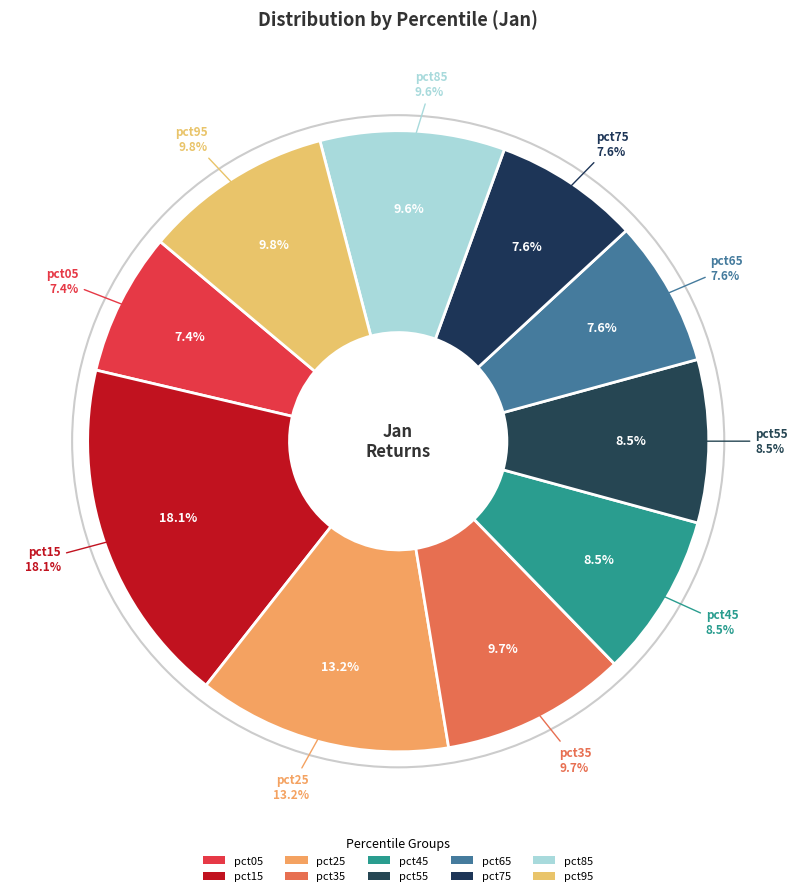

To the nearest percent, what portion does pct95 represent?

10%